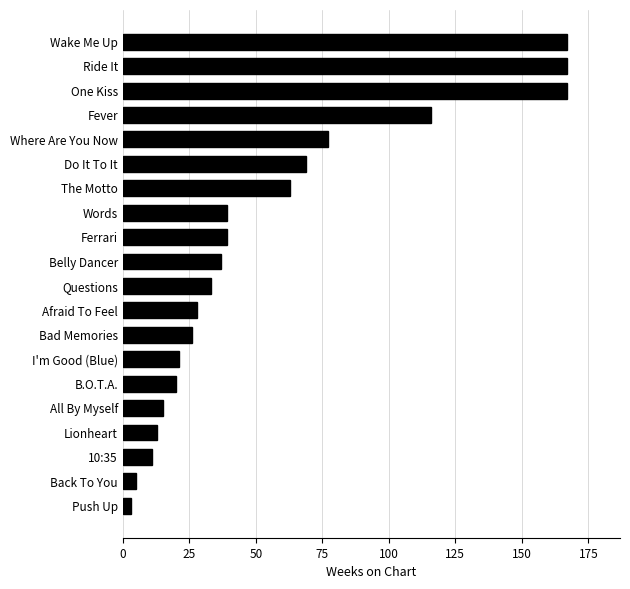

What is the label of the 4th bar from the top?

Fever